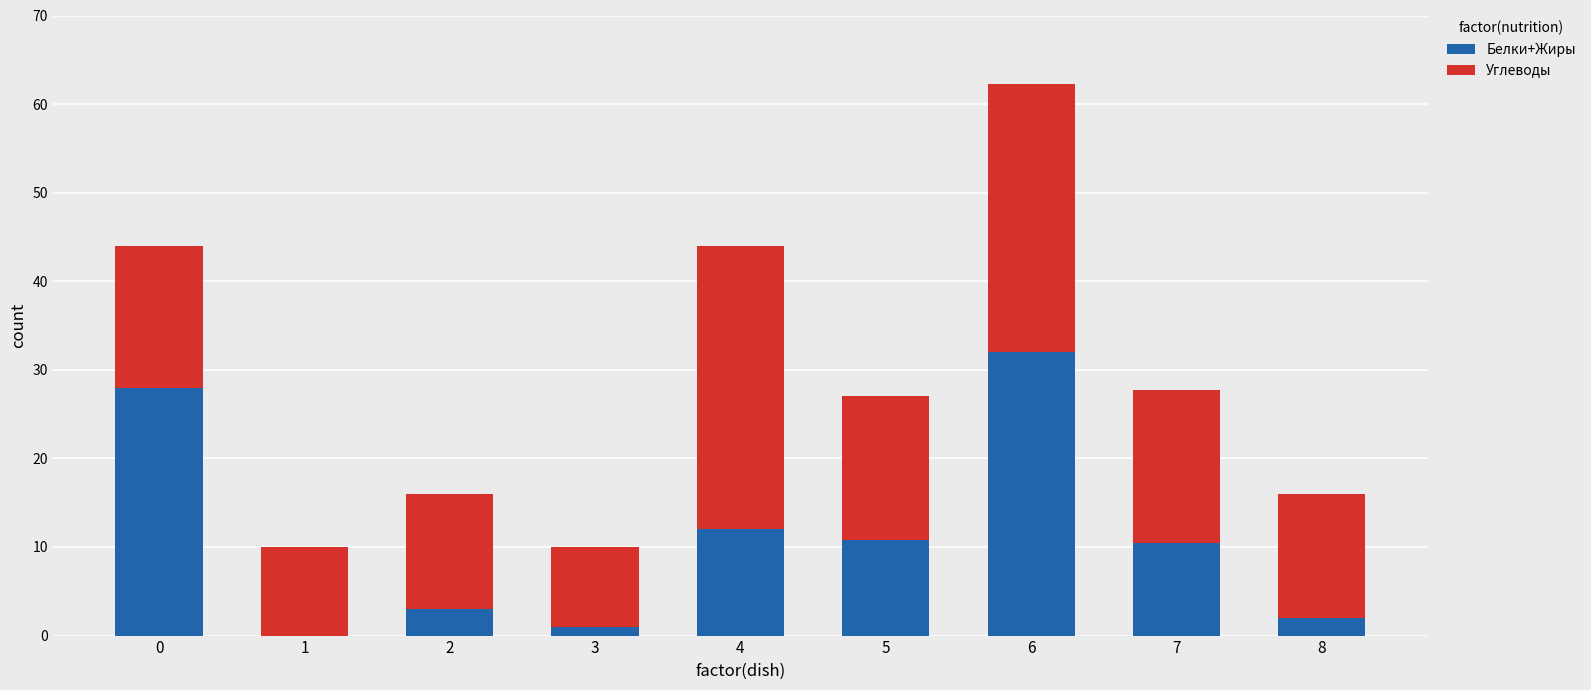

Is it true that Белки+Жиры equals 32.0 at 6?

True